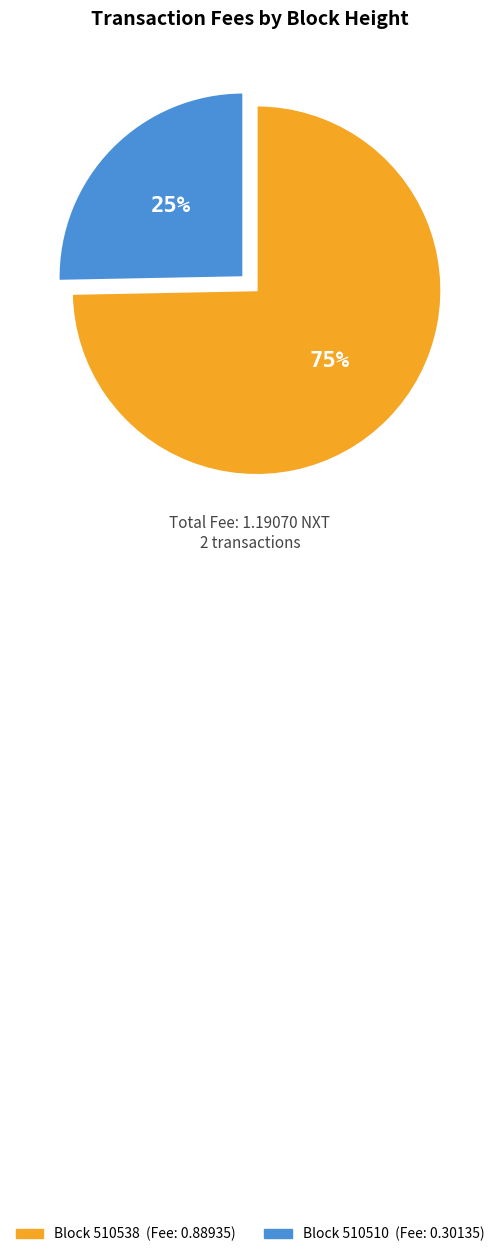

Is there any slice that represents more than half of the pie?

Yes